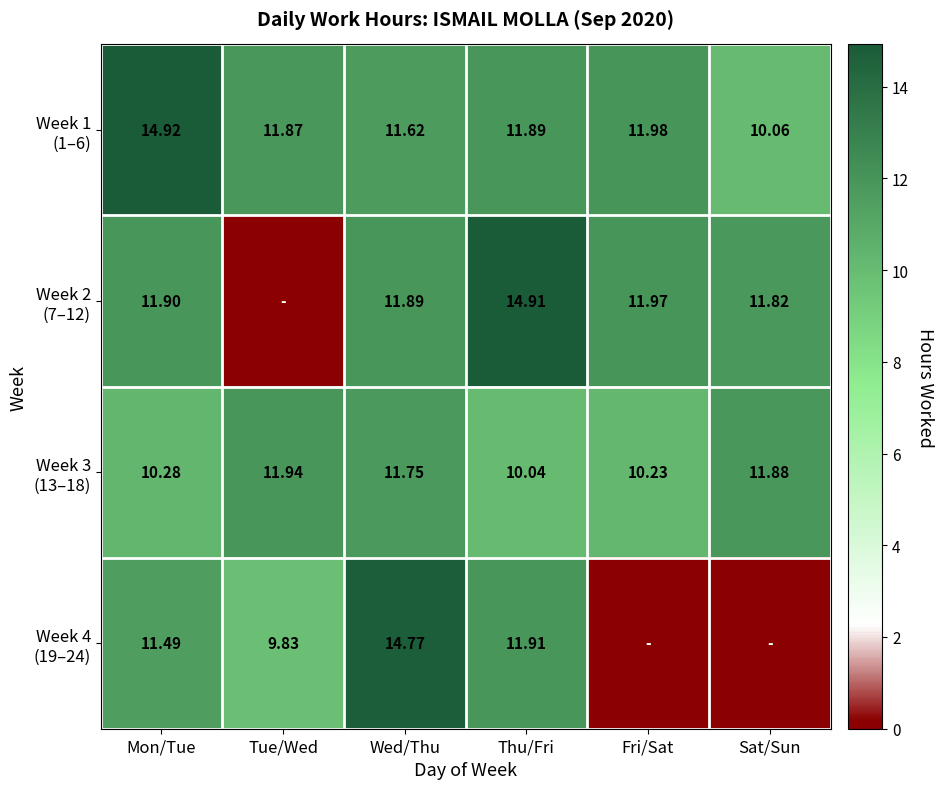

True or false: Week 1 (1–6) has a value of 11.6 at Wed/Thu.

True